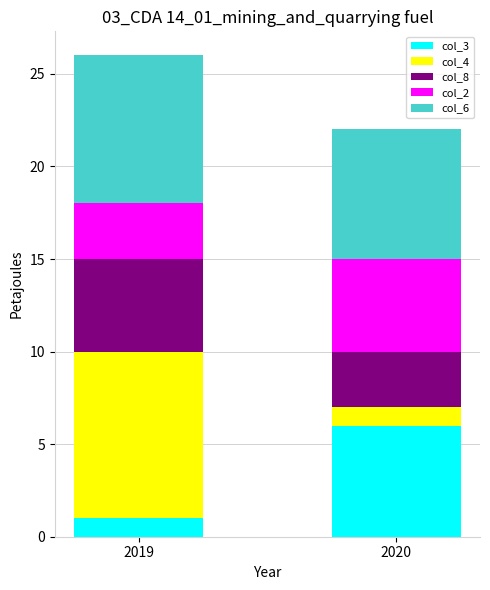

Reading left to right, what are the values for col_3?

1	6